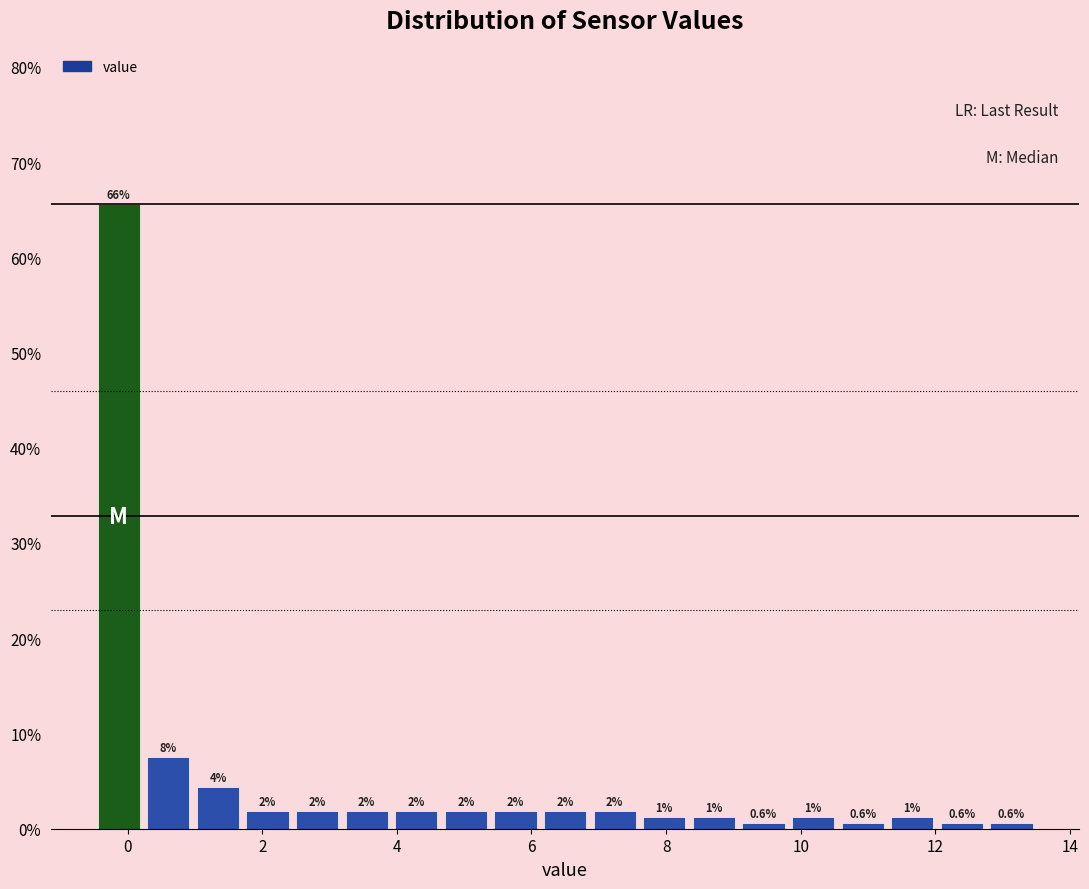

Around what value on the x-axis is the tallest bar? Give the approximate position of its centre, as read against the axis.

-0.2